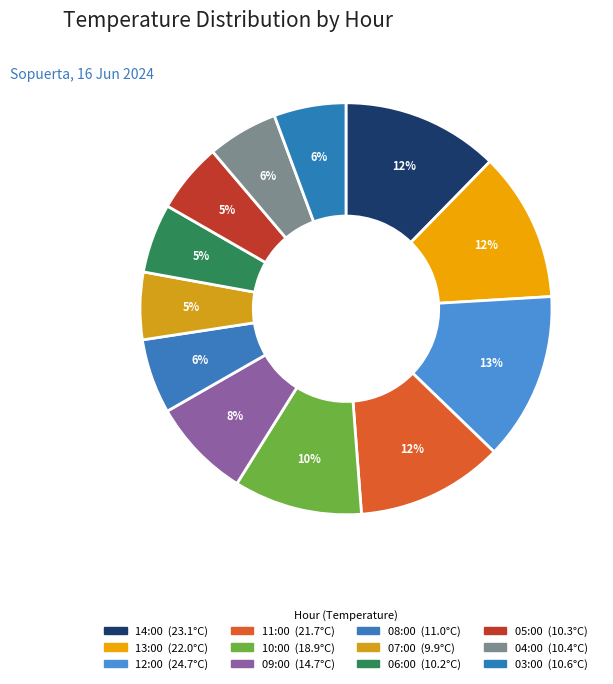

Does 09:00 account for over 50% of the chart?

No